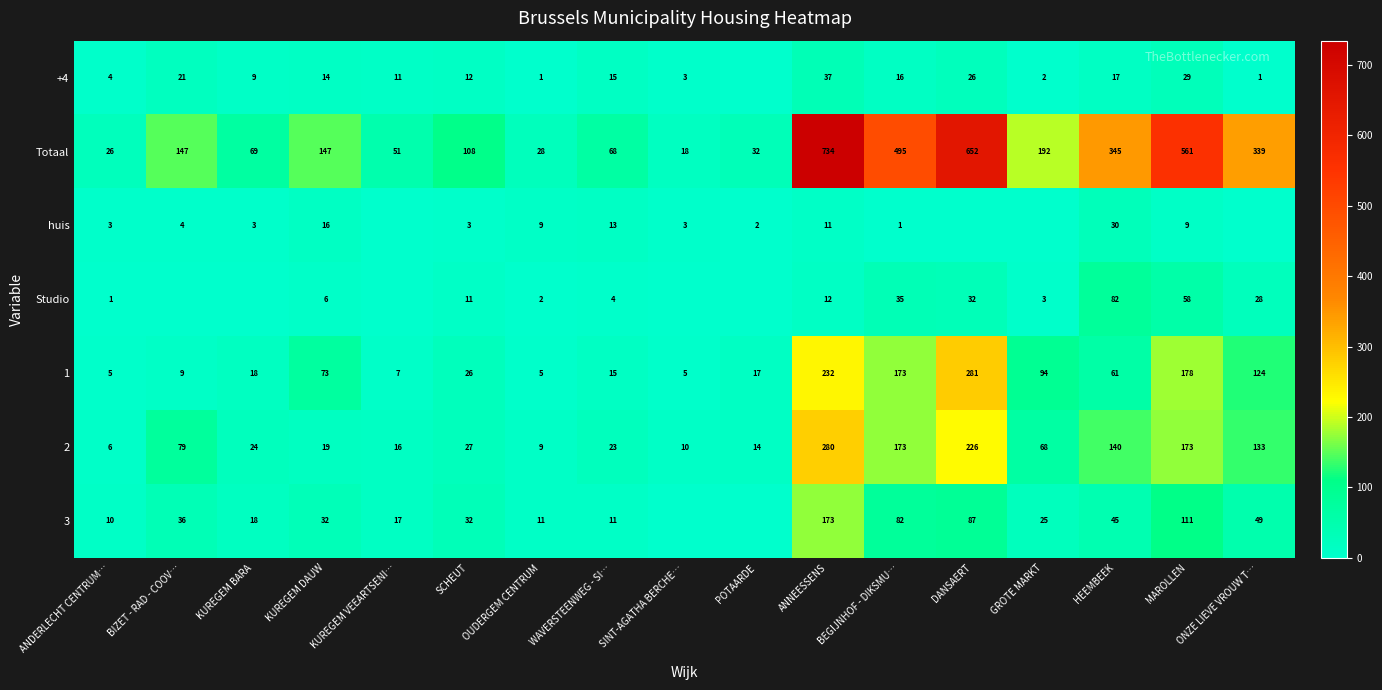

What is the approximate value of 2 at POTAARDE, to the nearest 10?

10